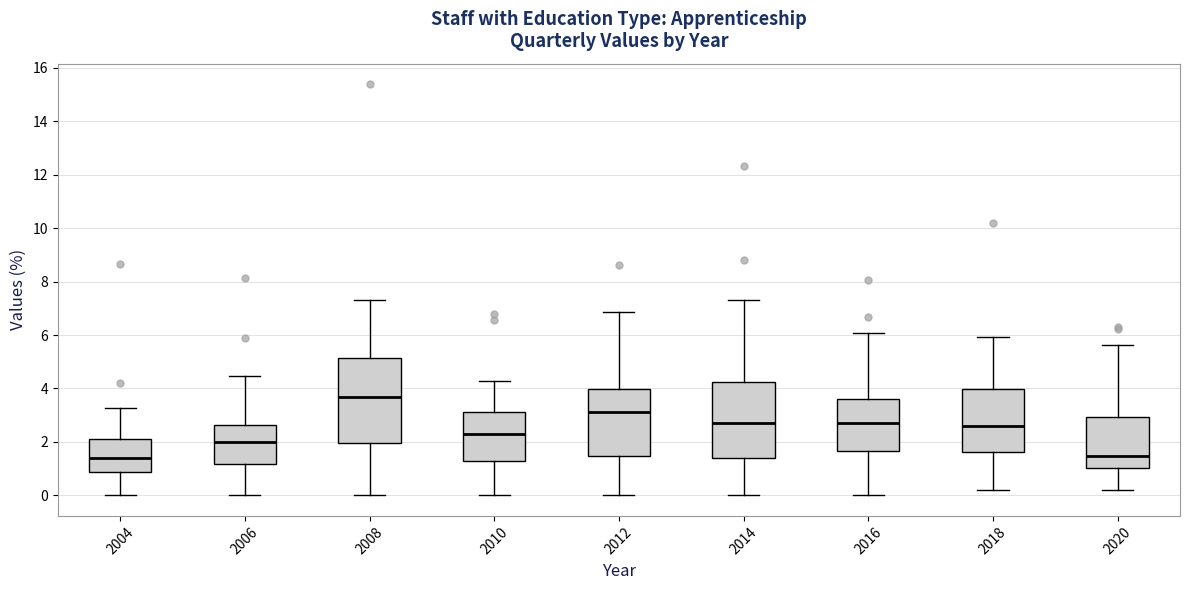

Comparing the boxes themselves (not the whiskers), which one is the tallest?

2008